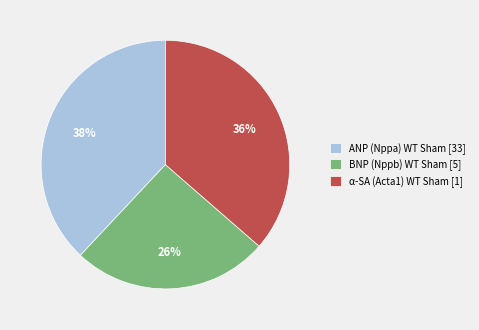

True or false: α-SA (Acta1) WT Sham [1] accounts for 21% of the total.

False